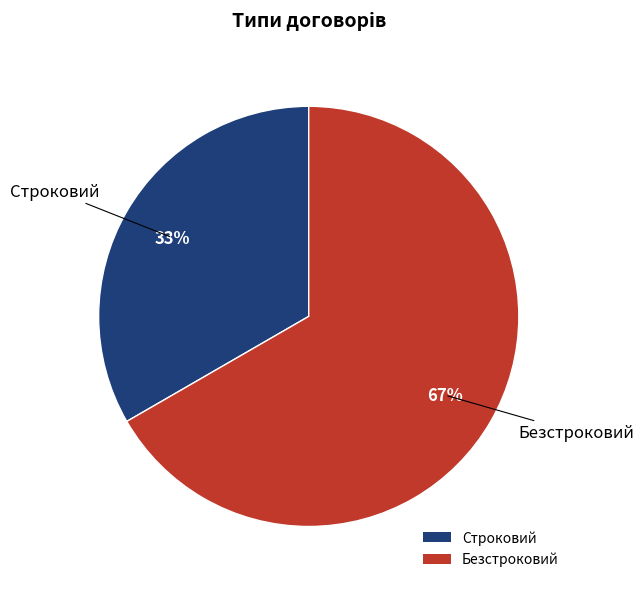

To the nearest percent, what percentage of the pie is Безстроковий?

67%